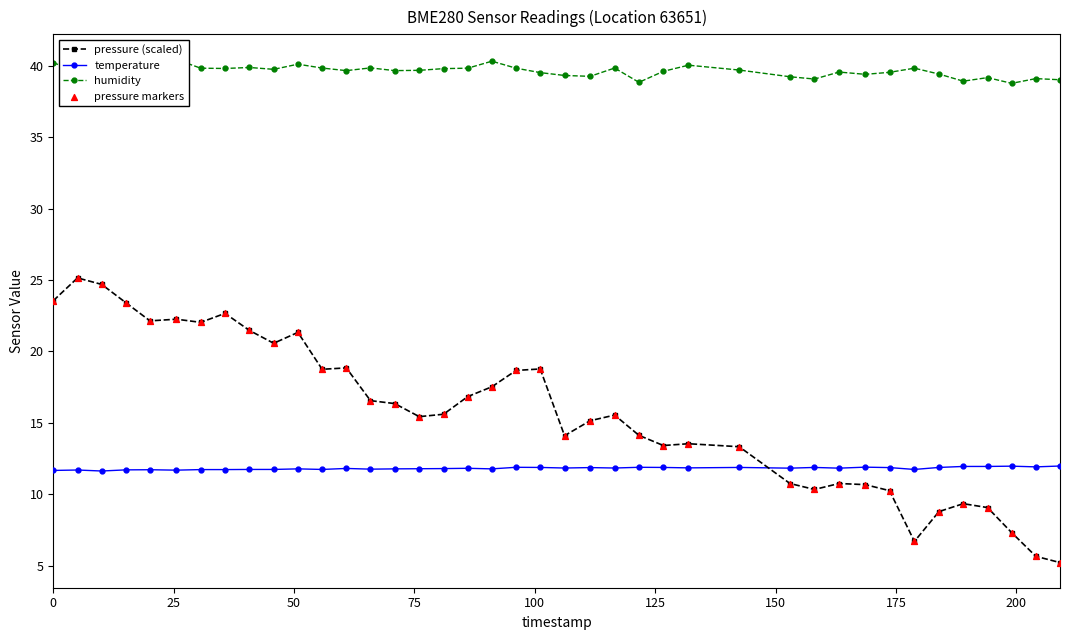

At how many categories does at least one series exceed 20?

40